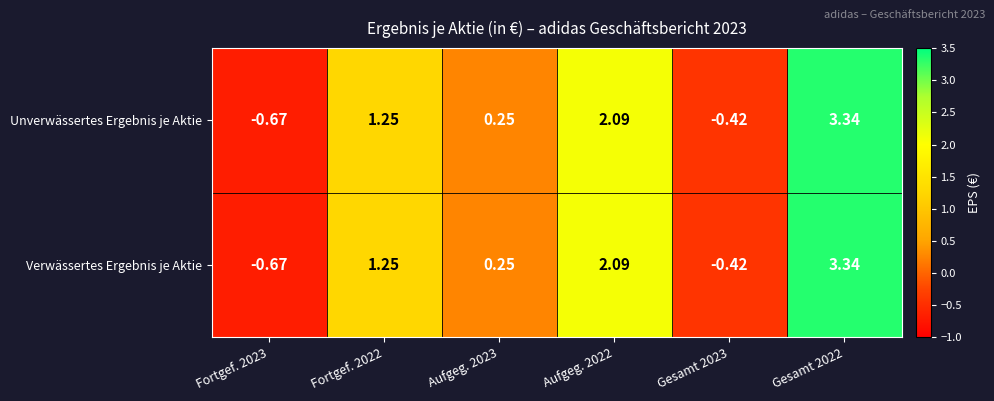

At how many categories does at least one series exceed 0?

4